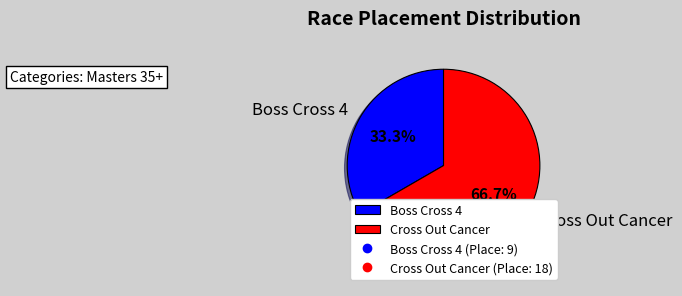

How many slices are in this pie chart?

2